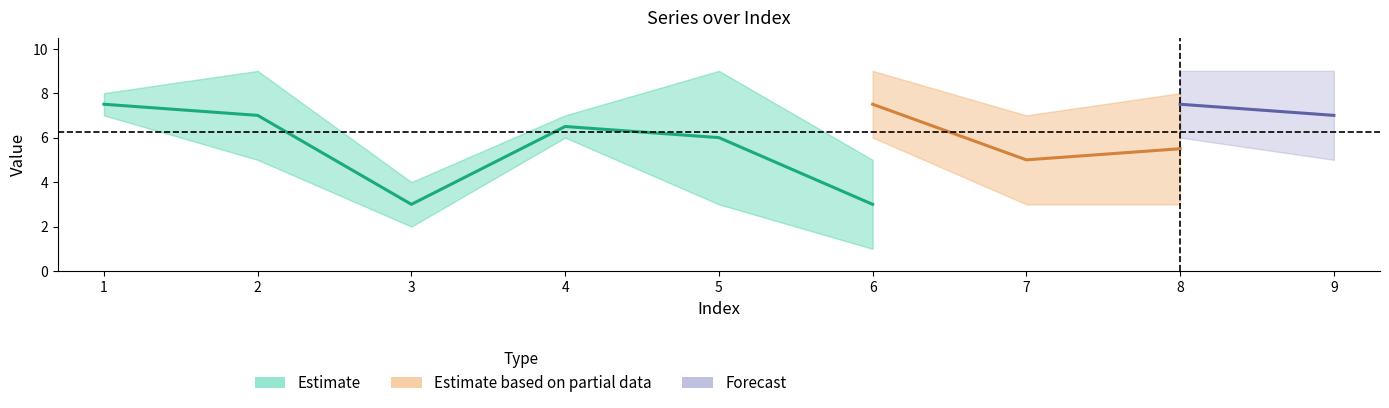

Where does the col_3 series first go above 5?

1